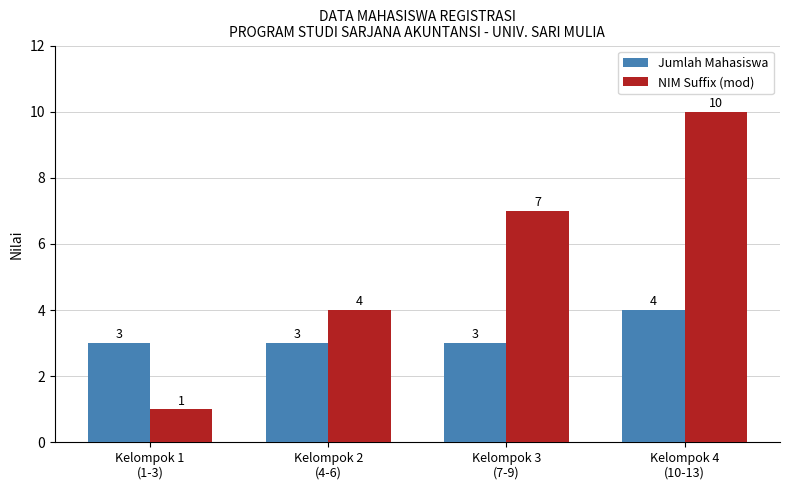

What is the label of the 2nd bar from the left?

Kelompok 2
(4-6)